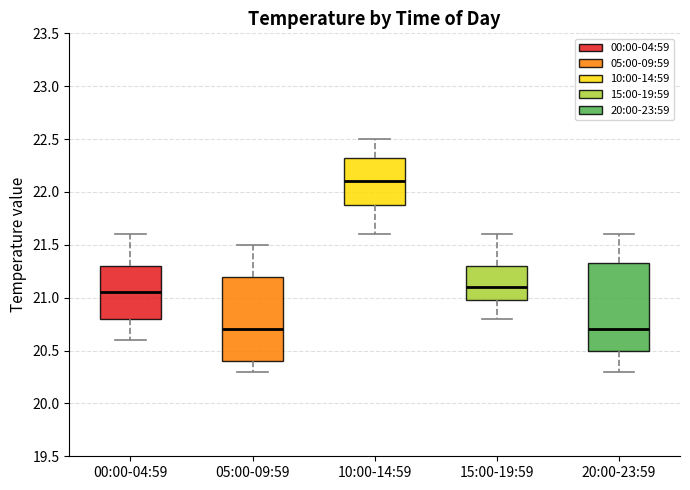

Reading left to right, transcribe this box plot: for each box, give where its median line is, the range the box spans, and where its two whiskers end, as read against the y-axis. The values are not printed on the chart, so give them approximately, as read against the axis.

00:00-04:59: median 21.05, box 20.80 to 21.30, whiskers 20.60 to 21.60
05:00-09:59: median 20.70, box 20.40 to 21.20, whiskers 20.30 to 21.50
10:00-14:59: median 22.10, box 21.90 to 22.35, whiskers 21.60 to 22.50
15:00-19:59: median 21.10, box 21.00 to 21.30, whiskers 20.80 to 21.60
20:00-23:59: median 20.70, box 20.50 to 21.35, whiskers 20.30 to 21.60